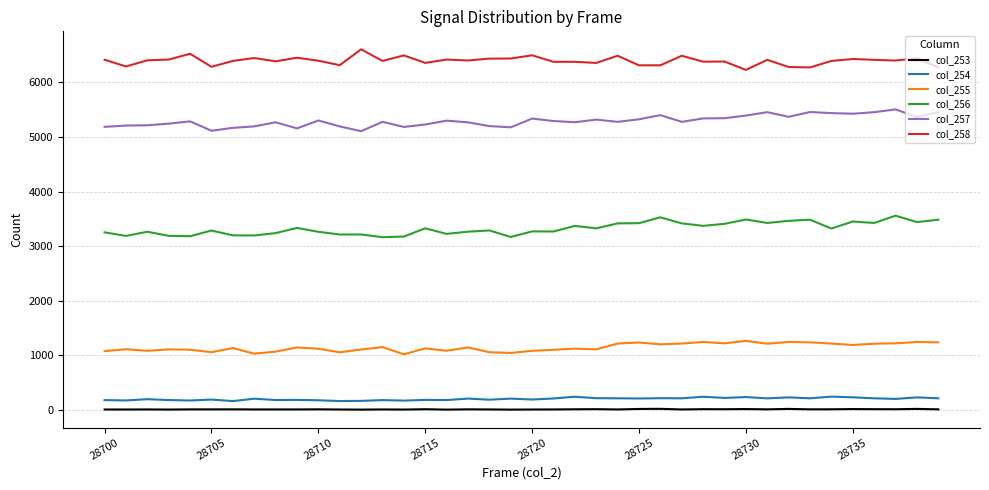

What is the greatest value displayed?

6604